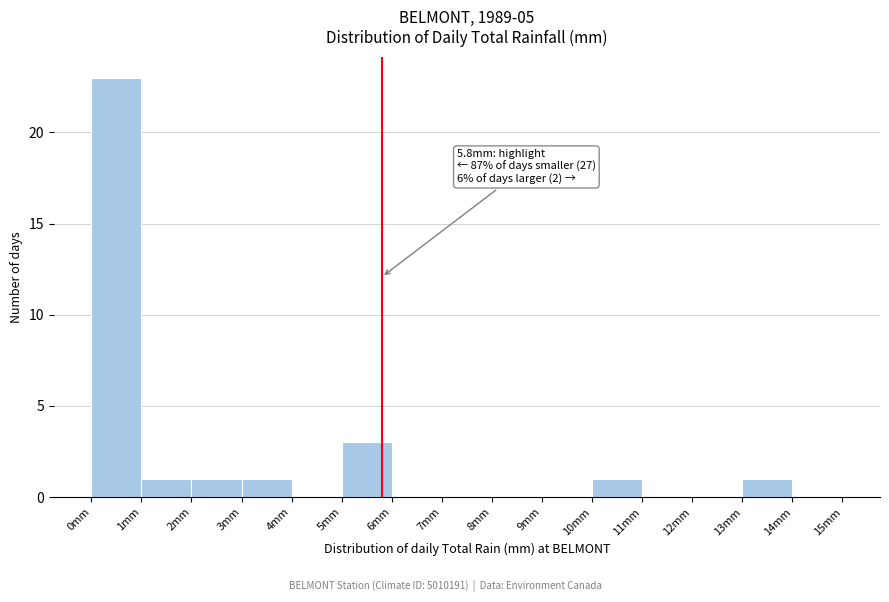

Over which range of the x-axis is the bar tallest?

0 to 1